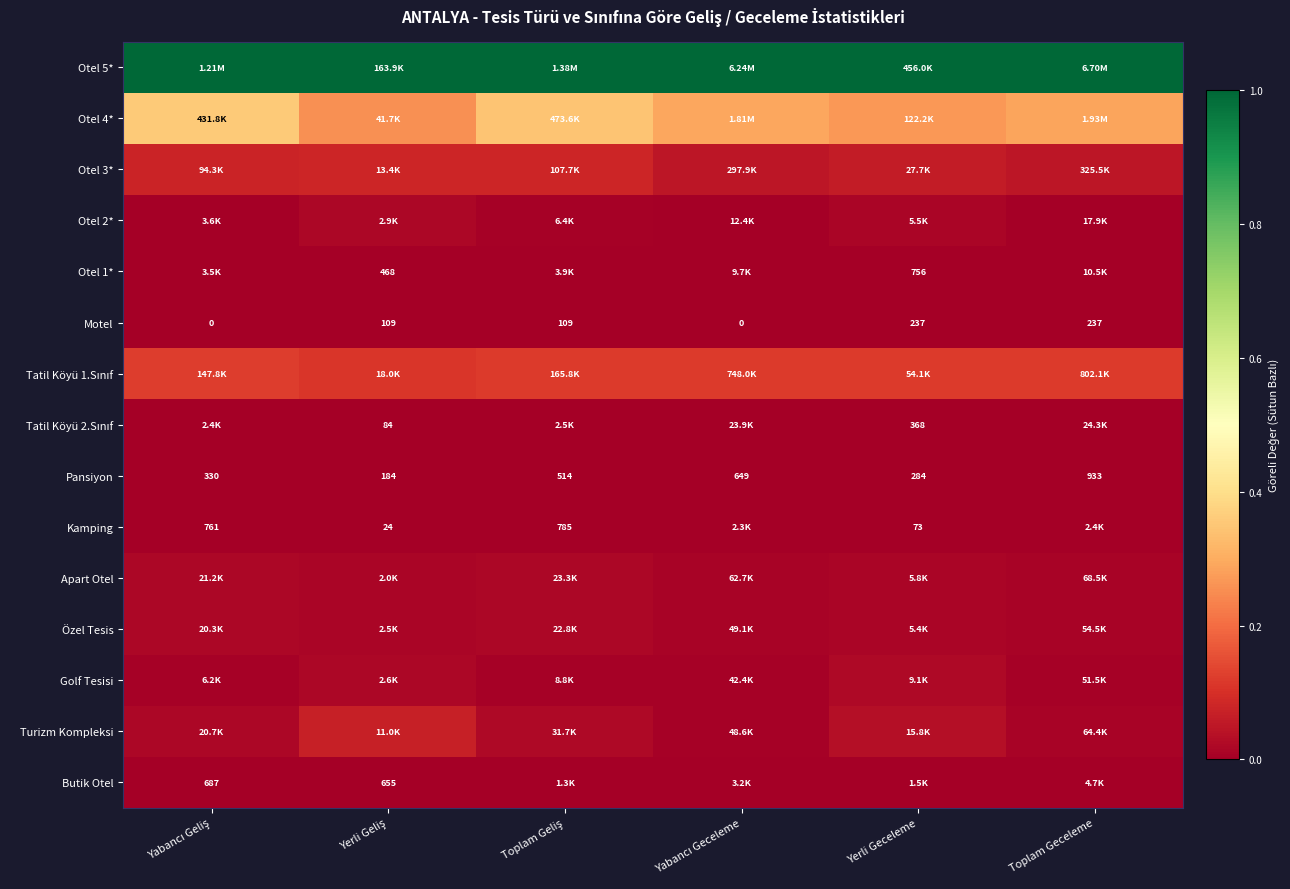

Rank the series at Yerli Geceleme from lowest to highest value.

Kamping, Motel, Pansiyon, Tatil Köyü 2.Sınıf, Otel 1*, Butik Otel, Özel Tesis, Otel 2*, Apart Otel, Golf Tesisi, Turizm Kompleksi, Otel 3*, Tatil Köyü 1.Sınıf, Otel 4*, Otel 5*